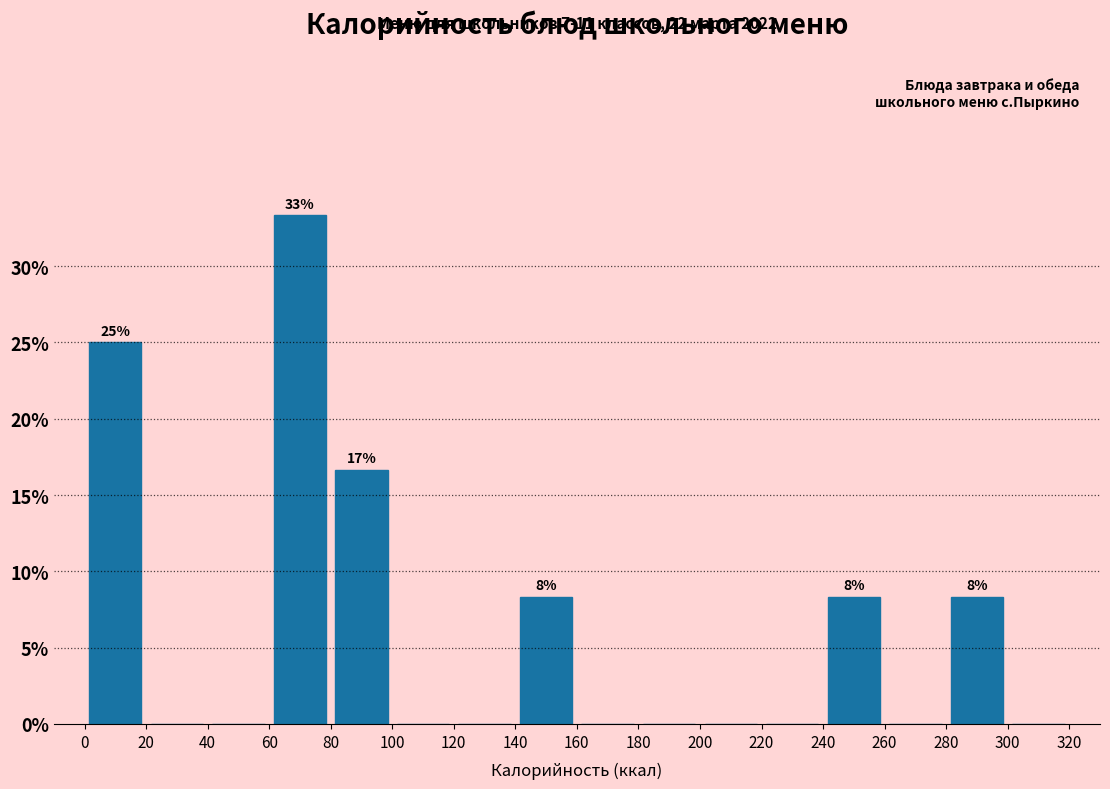

Over which range of the x-axis is the bar tallest?

60 to 80